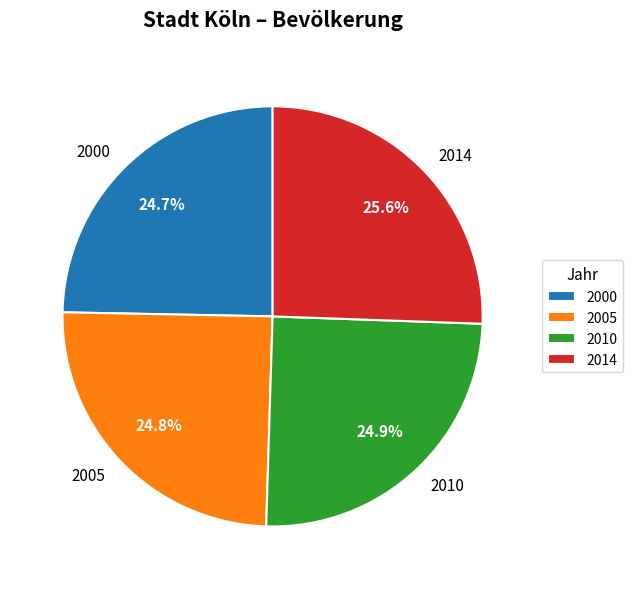

Is there a majority slice in this chart?

No